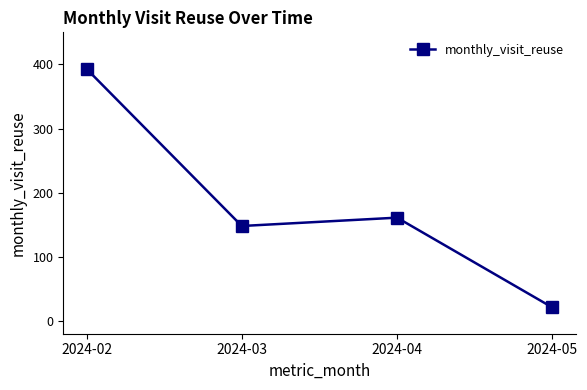

What is the greatest value displayed?

393